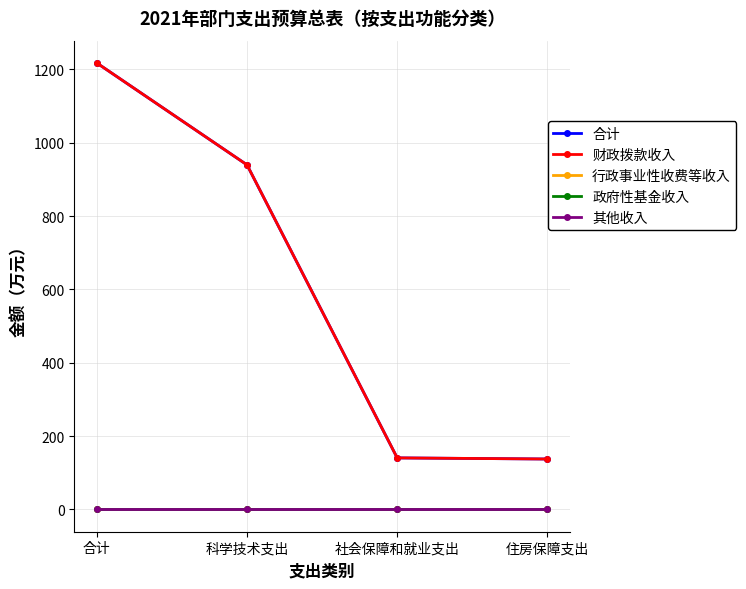

What is the value of the 合计 point at the 2nd from the left?

939.7